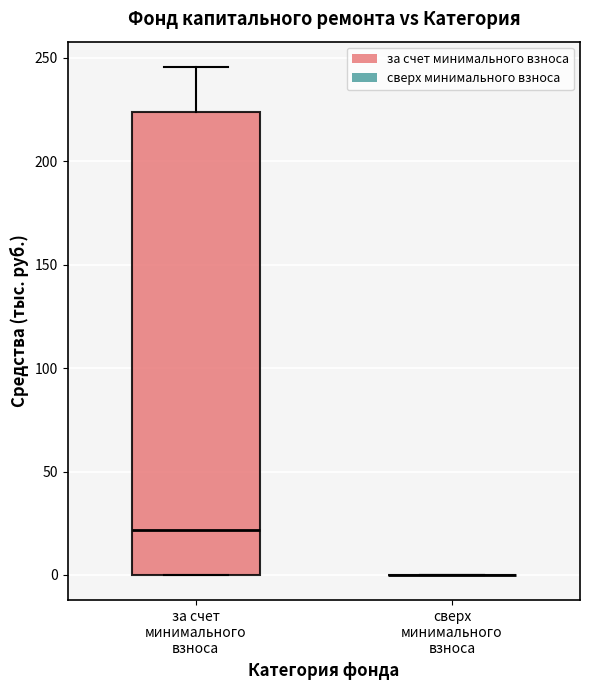

Reading left to right, read every box against the y-axis: the position of its median line, the range the box covers, and the ends of its whiskers. The values are not printed on the chart, so give them approximately, as read against the axis.

за счет минимального взноса: median 20, box 0 to 225, whiskers 0 to 245
сверх минимального взноса: box collapsed to a line at 0, whiskers 0 to 0